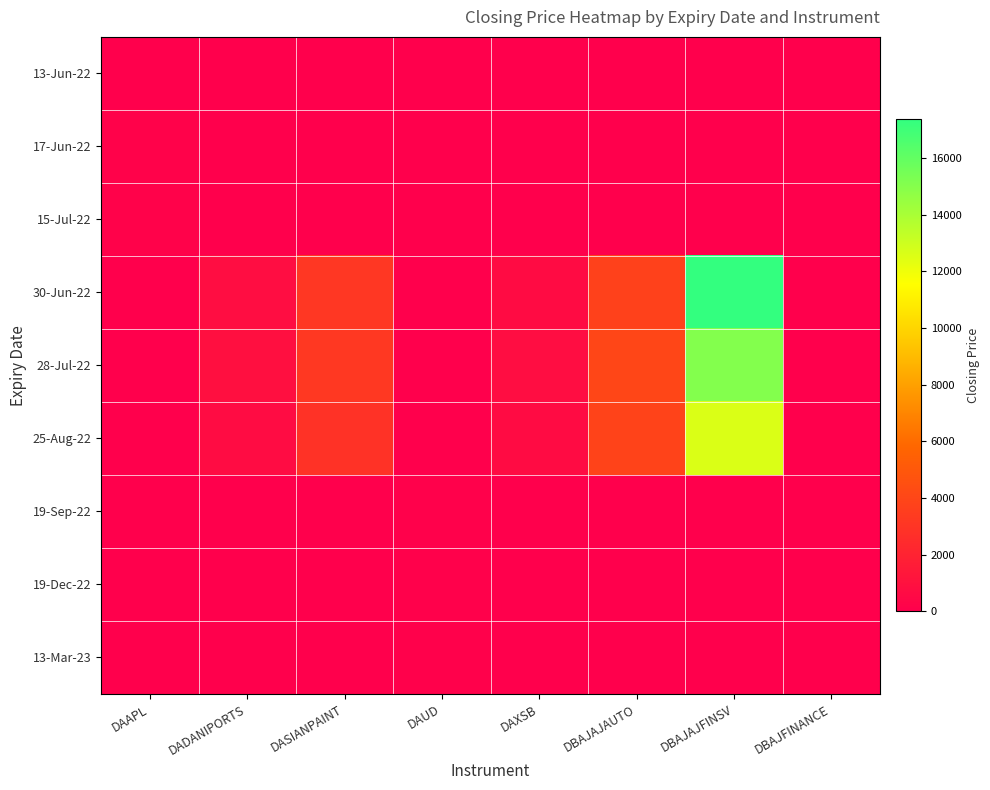

At how many categories does at least one series exceed 15247?

1